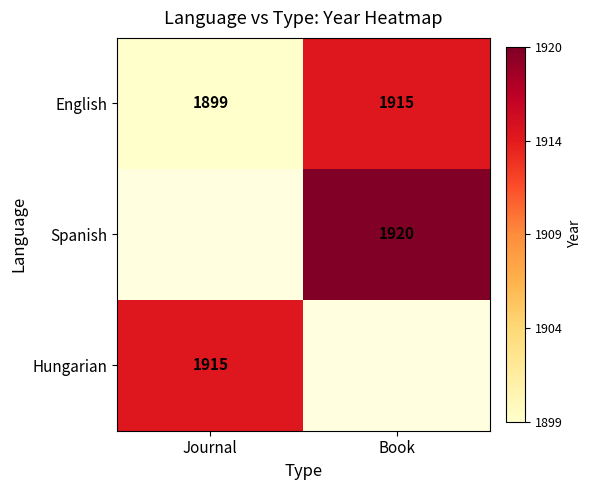

Is the value of Spanish at Book greater than the value of English at Journal?

Yes